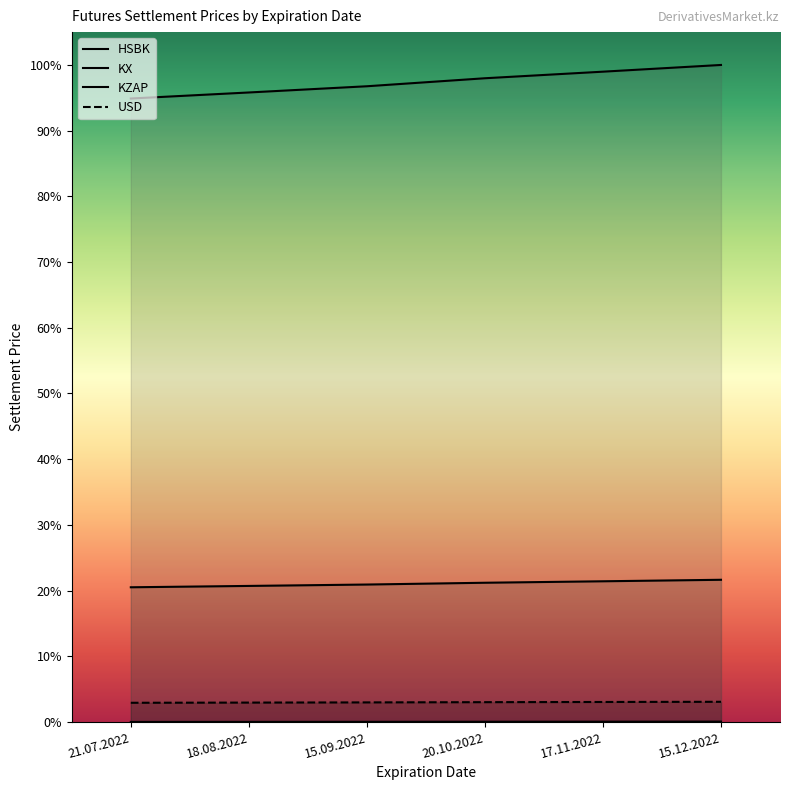

True or false: HSBK has a value of 0.0 at 20.10.2022.

True